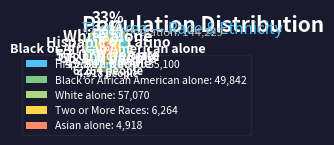

True or false: Asian alone accounts for 1% of the total.

False